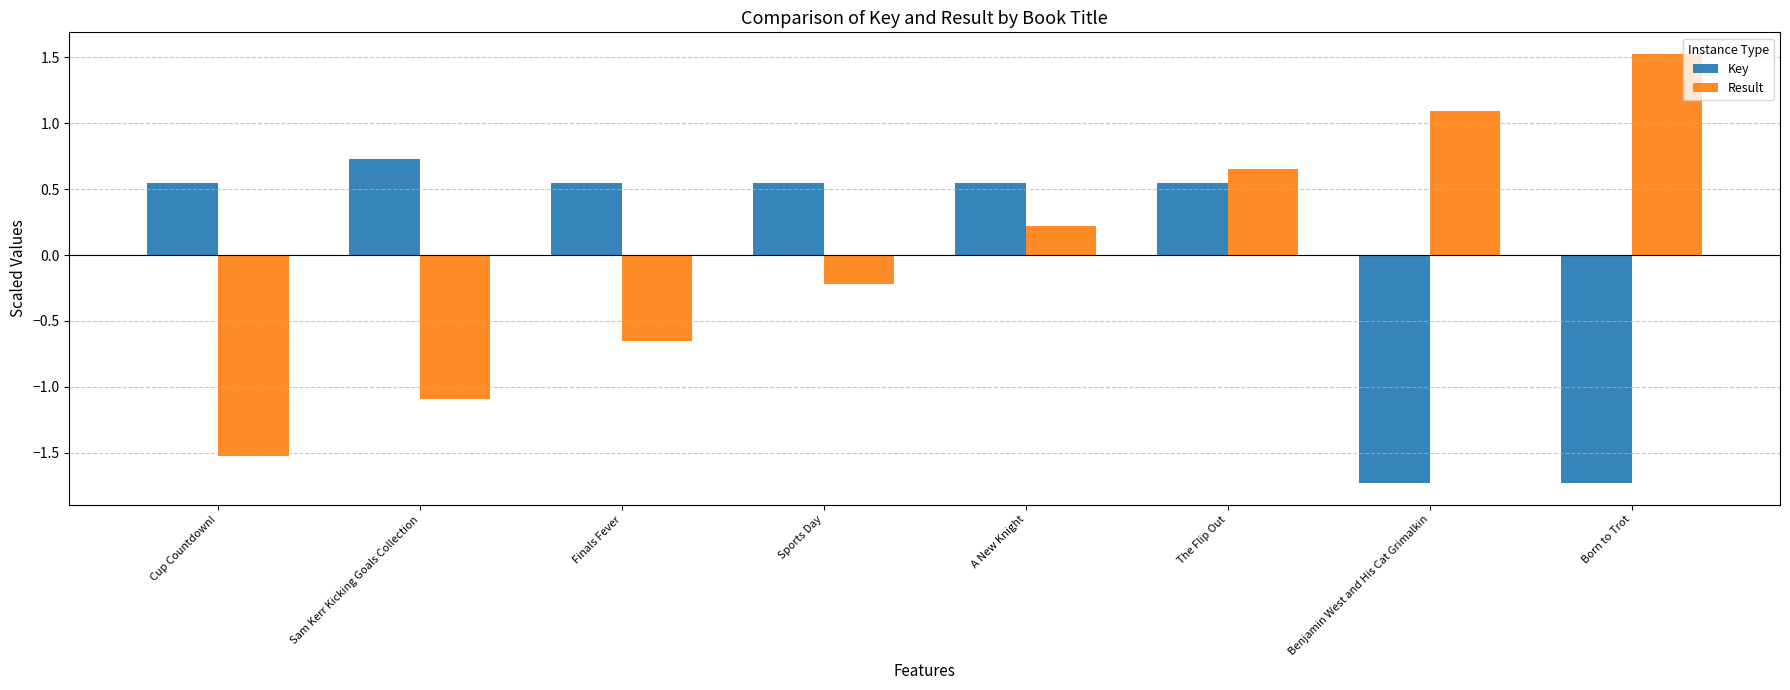

What is the sum of the Key values at Sports Day and The Flip Out?

1.1